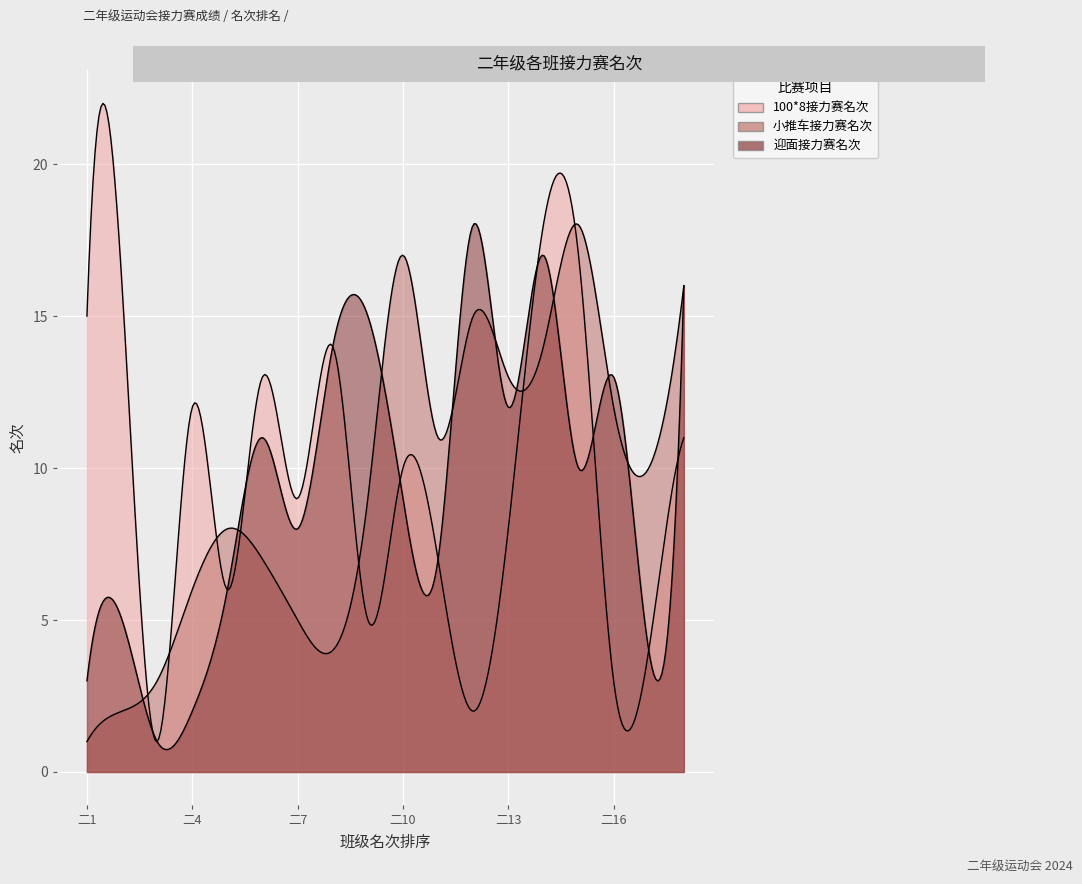

Which series ends up on top after the final intersection of 100*8接力赛名次 and 小推车接力赛名次?

小推车接力赛名次